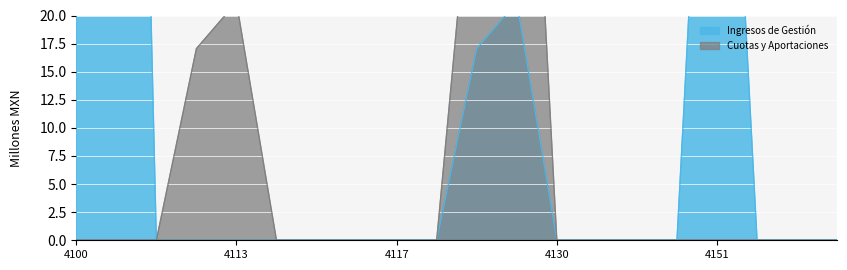

Which has a higher value, 4159 or 4130?

4159